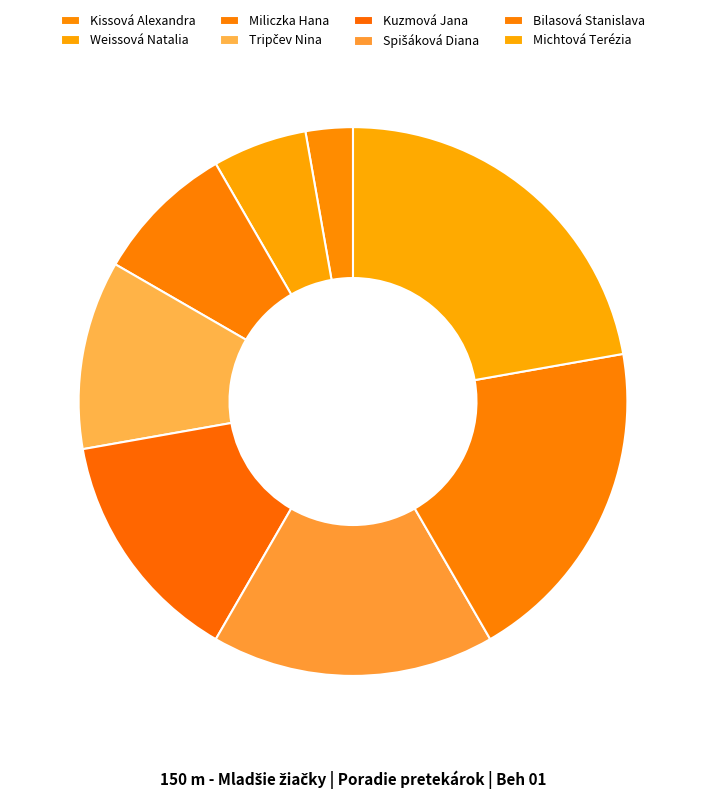

Does Miliczka Hana represent more than half of the total?

No